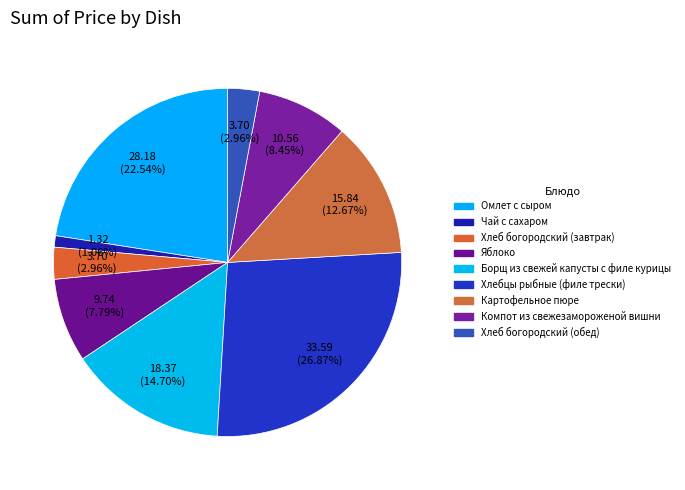

Is there a majority slice in this chart?

No